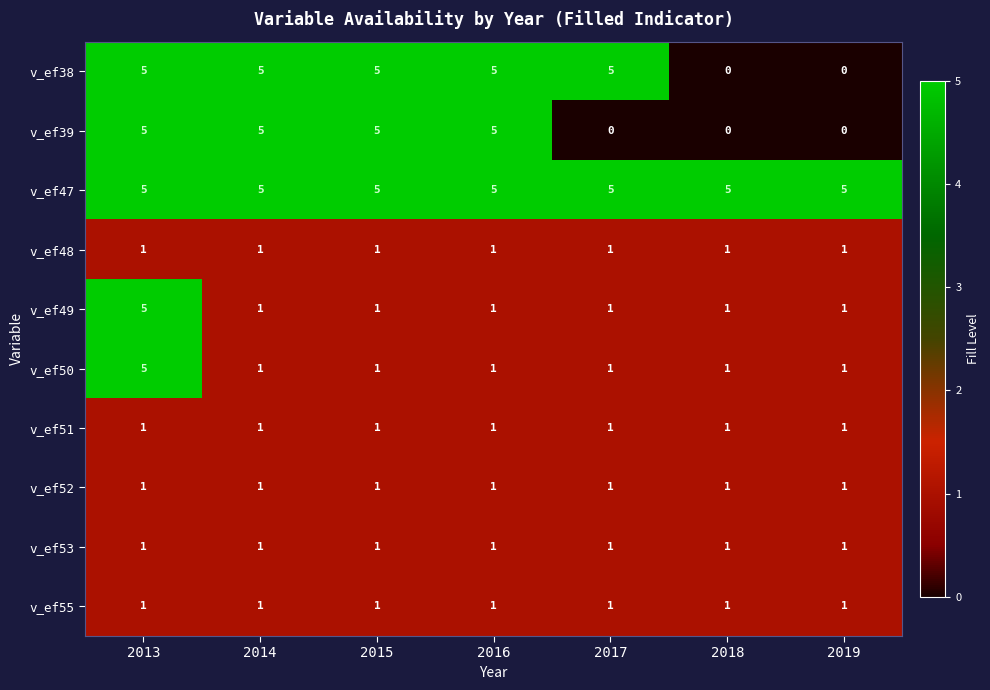

True or false: v_ef51 has a value of 1 at 2017.

True